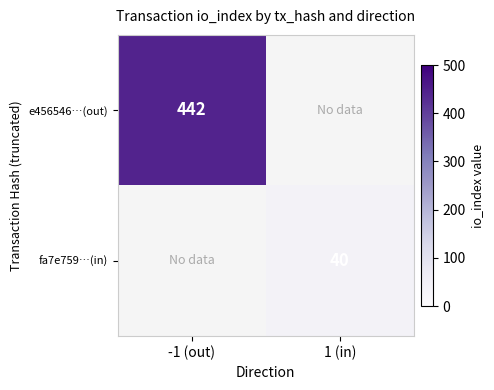

How many distinct data groups are displayed?

2